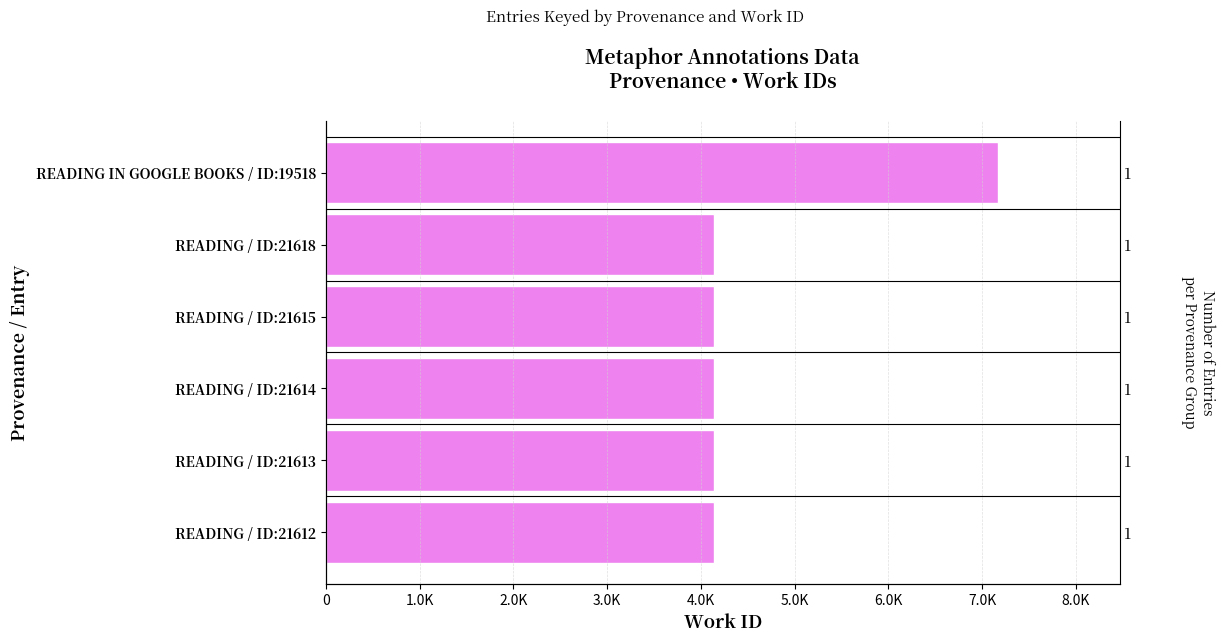

True or false: the data shows 7174 at READING IN GOOGLE BOOKS / ID:19518.

True